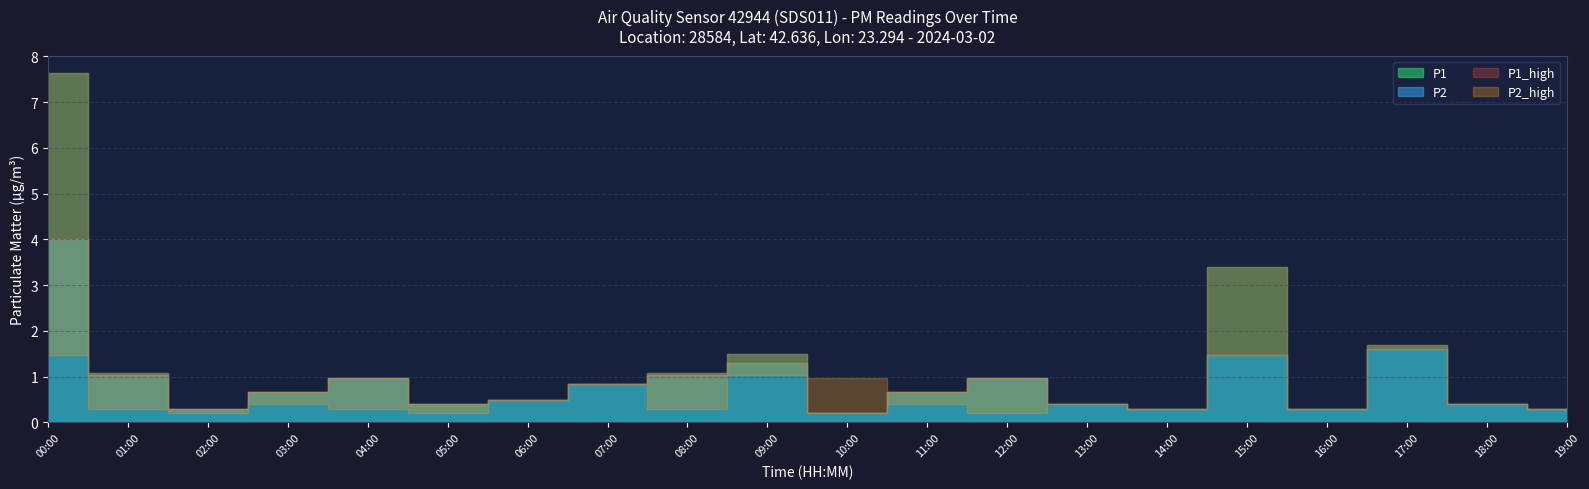

What is the sum of the P2_high values at 09:00 and 16:00?

1.6